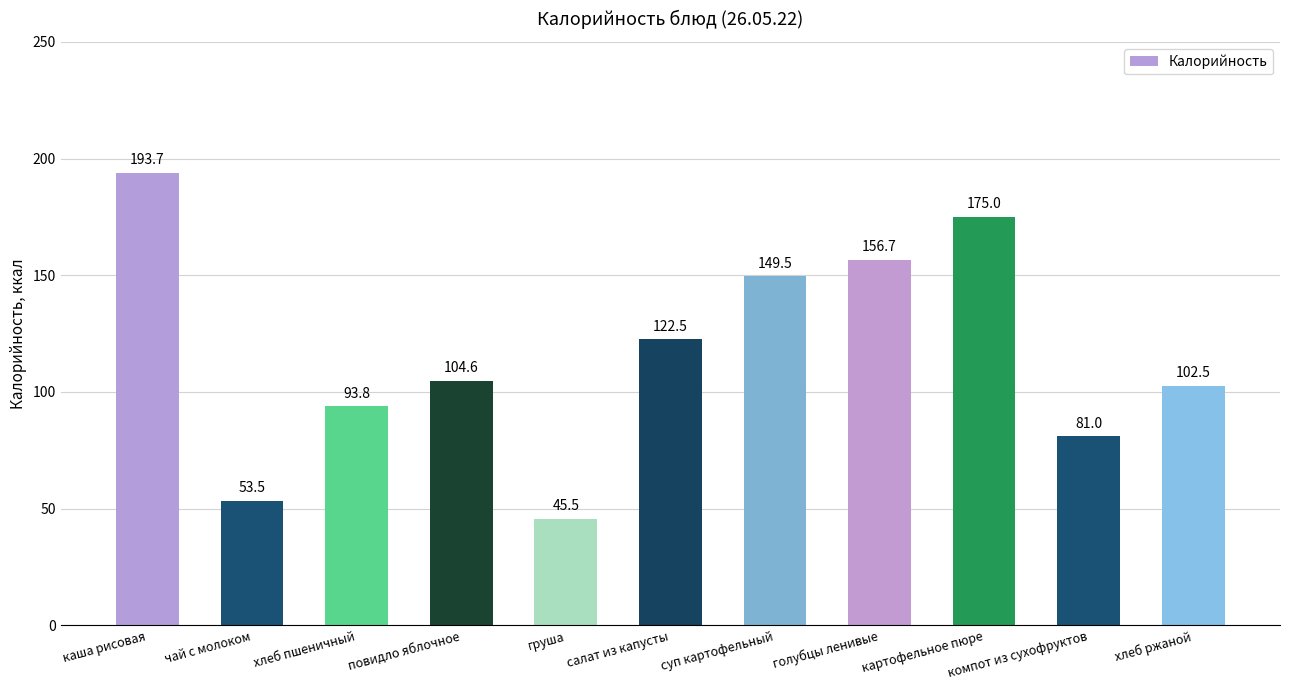

Does the chart contain any negative values?

No